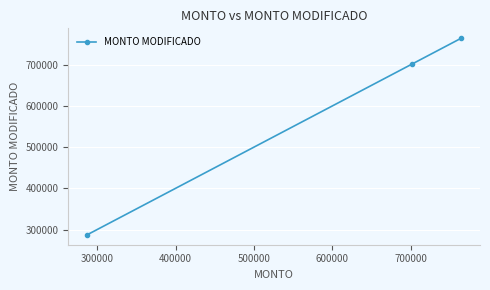

What is the difference between the second highest and minimum values?

414700.0